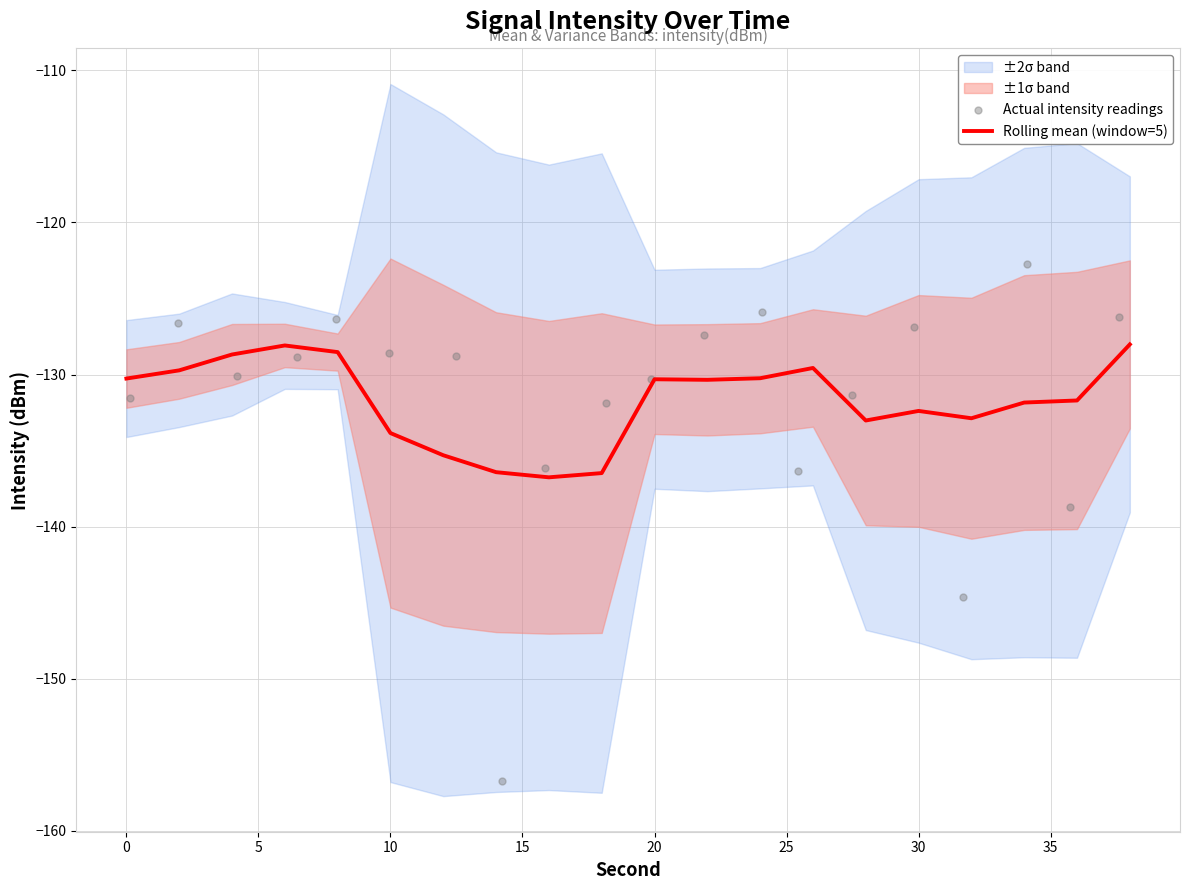

What is the minimum value for Rolling mean (window=5)?

-136.8